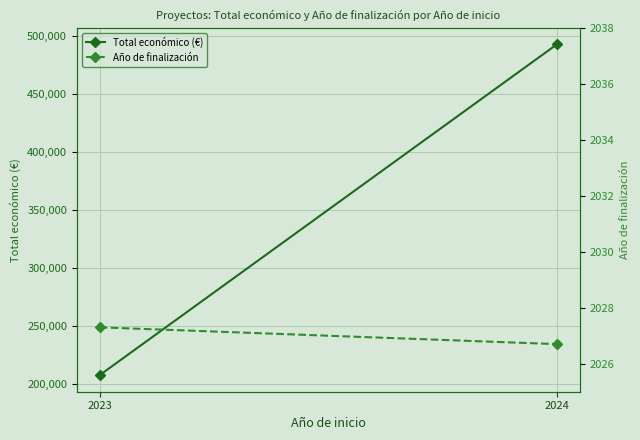

Is this an area chart (filled region under the line)?

No